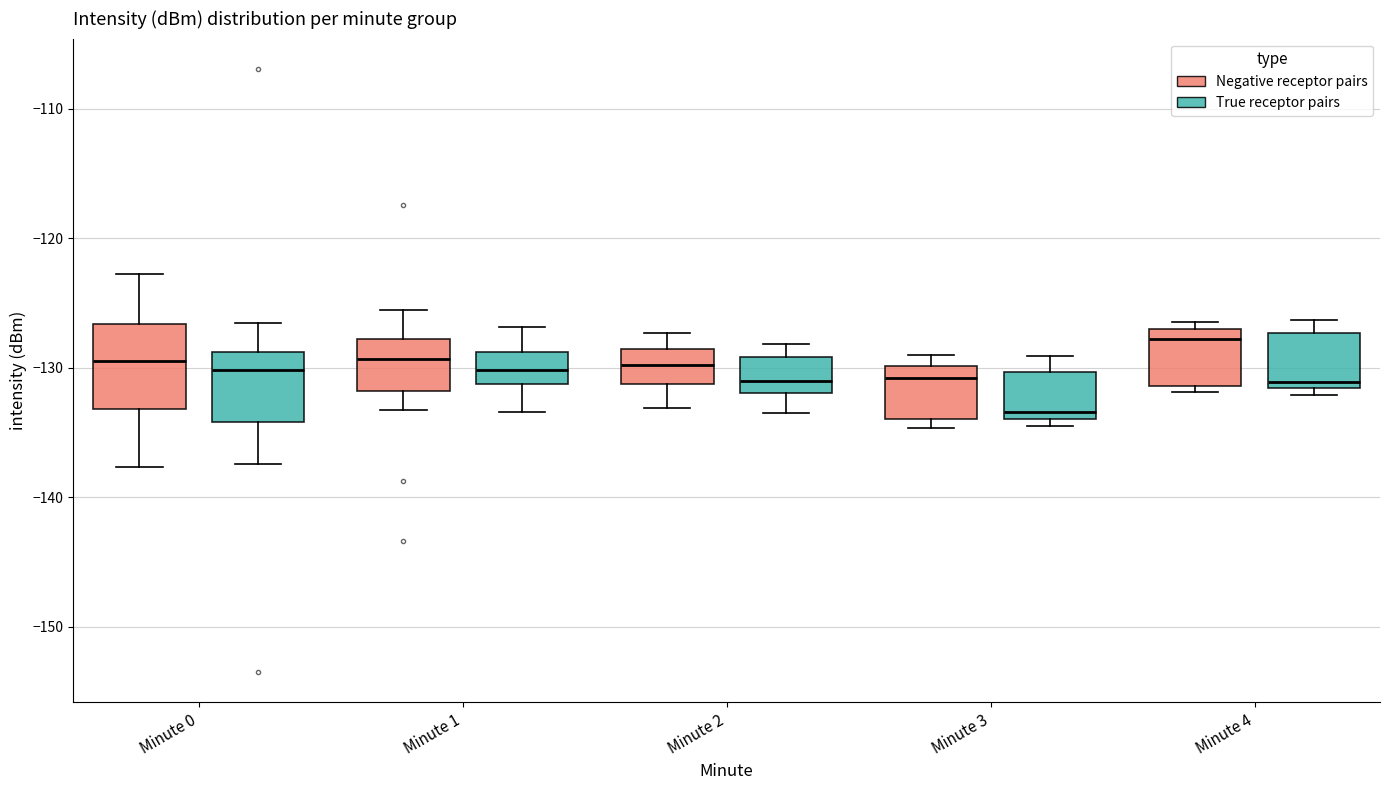

Where is the lower edge of the box for Minute 2 (True receptor pairs) on the y-axis? The values are not printed on the chart, so give them approximately, as read against the axis.

-132